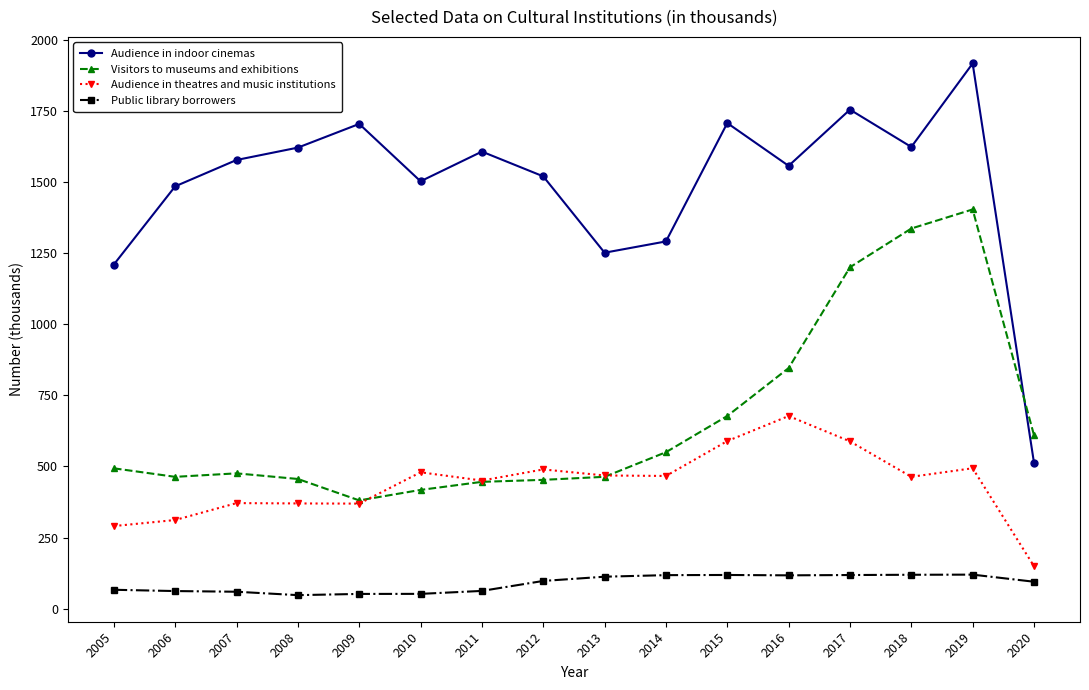

What is the difference between the second highest and second lowest values in the Audience in theatres and music institutions series?

299.1